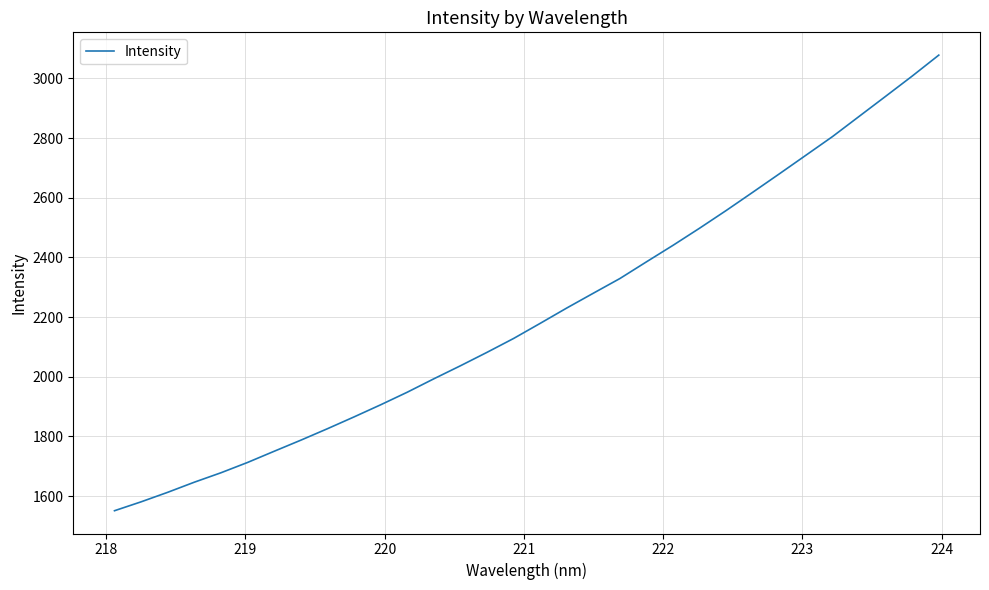

True or false: there are more than 2 points higher than both neighbors.

False